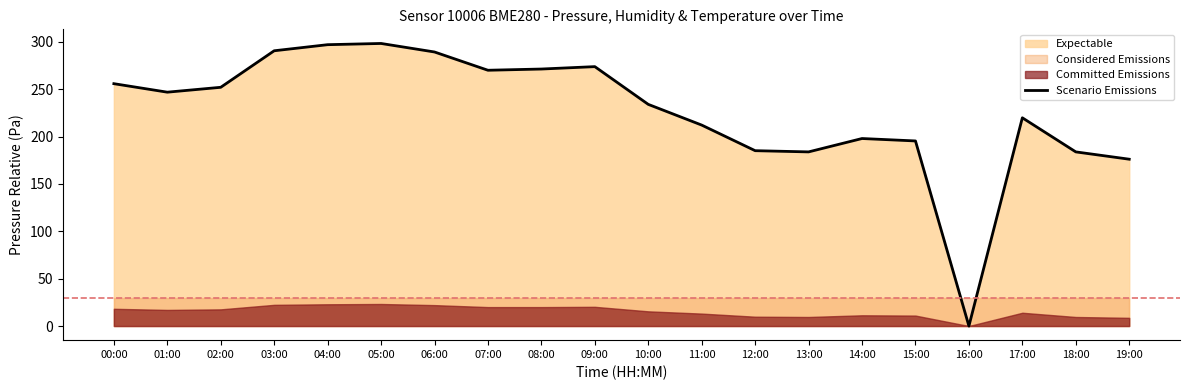

Which category has the lowest value in the Scenario Emissions series?

16:00